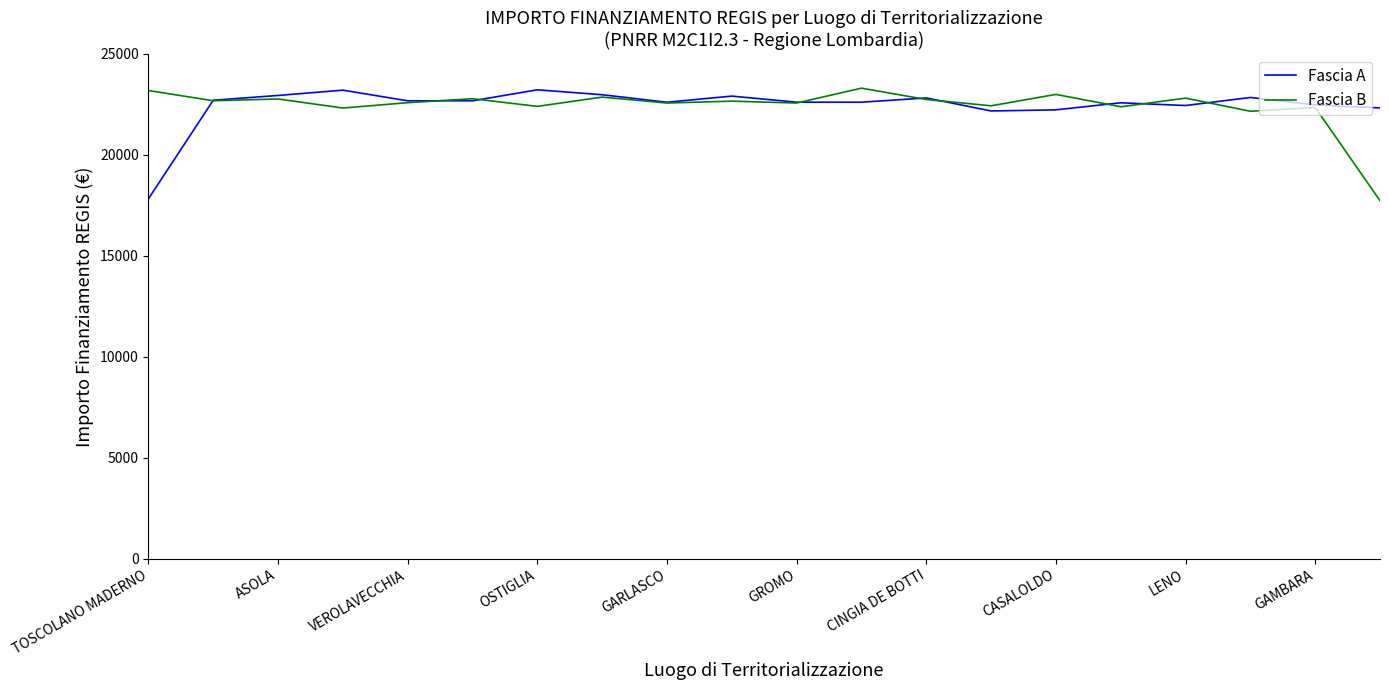

What is the difference between the second highest and minimum values in the Fascia A series?

5383.1